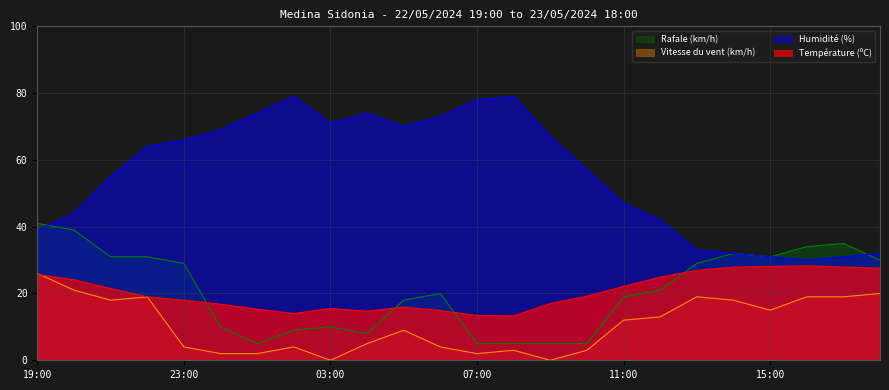

What value does the Température (ºC) series have at 22:00?

19.0